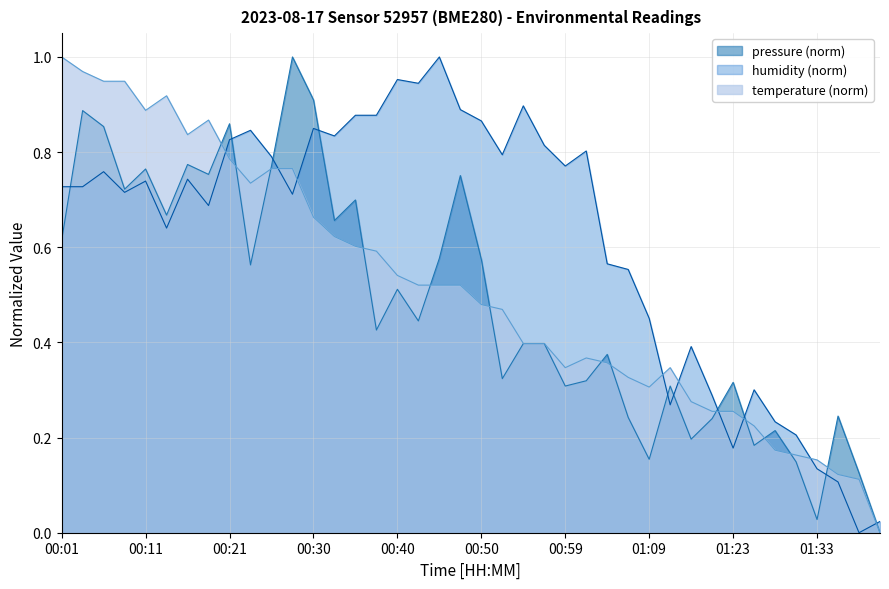

Is it true that humidity equals 0.6 at 27?

True